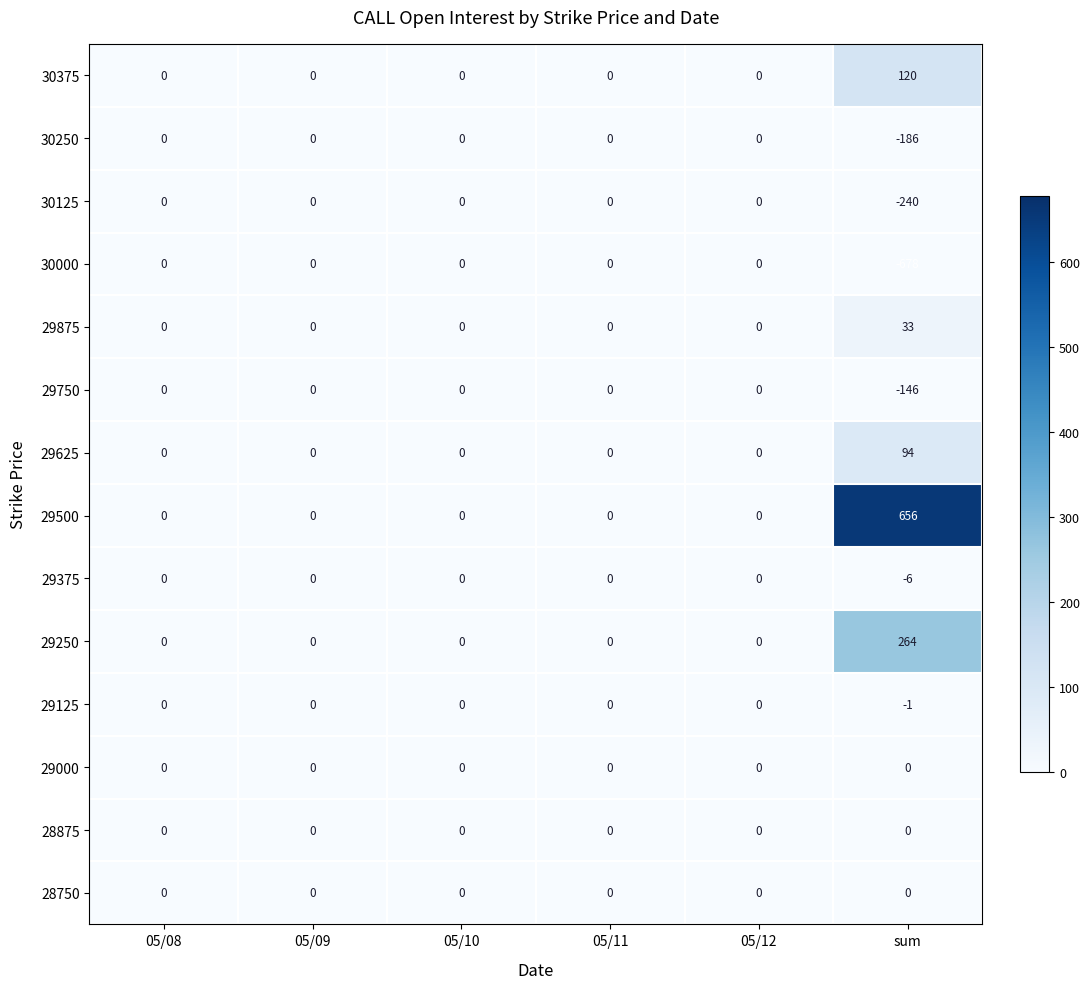

Which category has the lowest value across all series?

sum